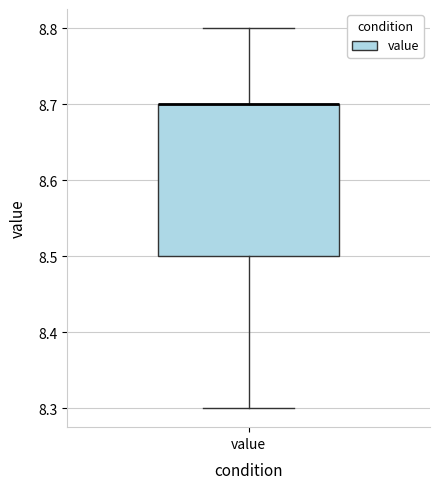

Transcribe this box plot: give where the median line is, the range the box spans, and where the two whiskers end, as read against the y-axis. The values are not printed on the chart, so give them approximately, as read against the axis.

median 8.7 (drawn on the box's upper edge), box 8.5 to 8.7, whiskers 8.3 to 8.8